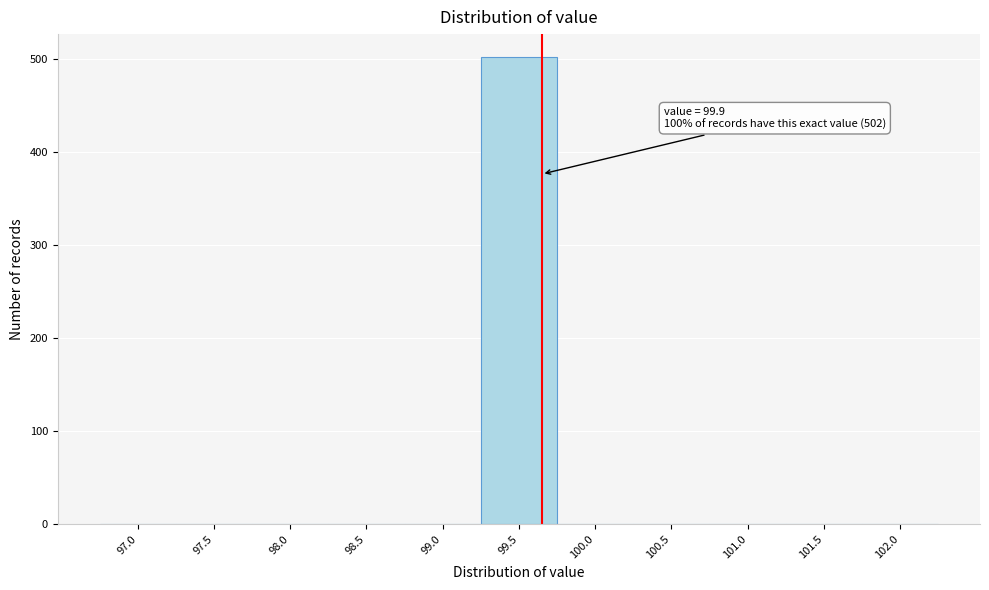

Reading right to left, list all the values displayed in this chart.

102.0=0	101.5=0	101.0=0	100.5=0	100.0=0	99.5=502	99.0=0	98.5=0	98.0=0	97.5=0	97.0=0